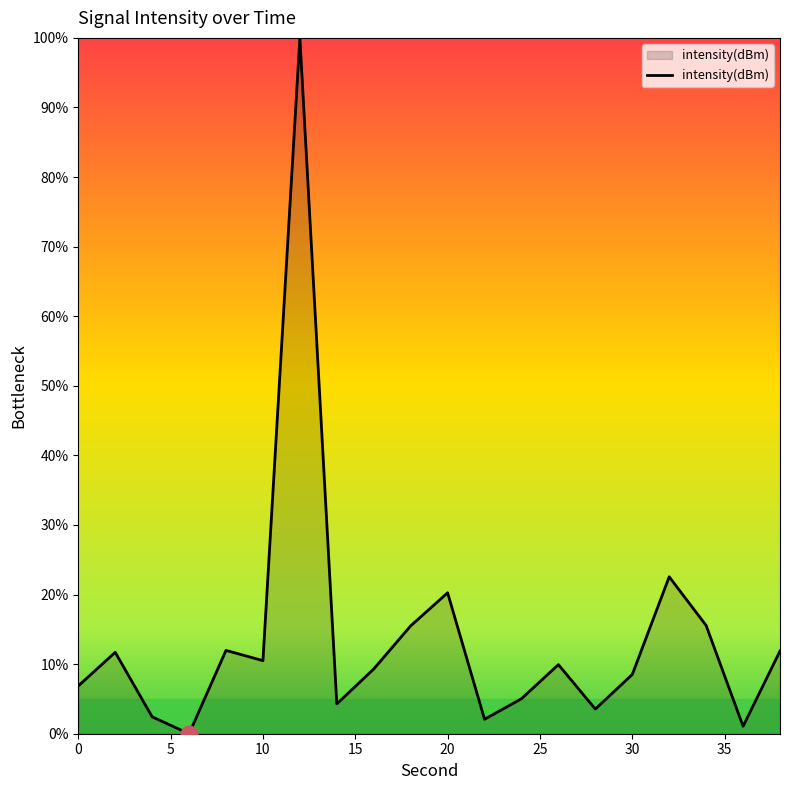

What is the difference between the maximum and minimum values?

100.0